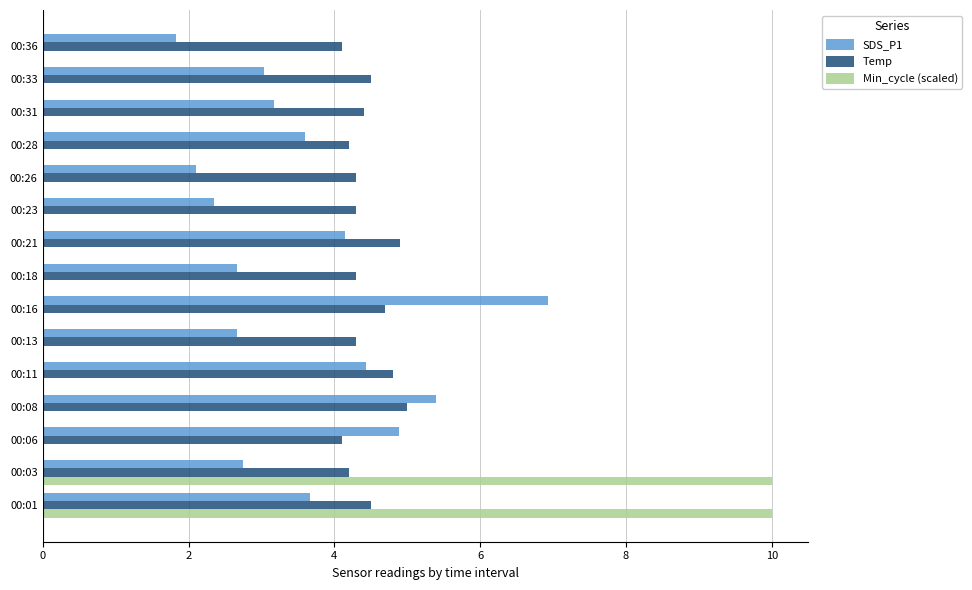

What is the highest value of the Min_cycle (scaled) series?

10.0